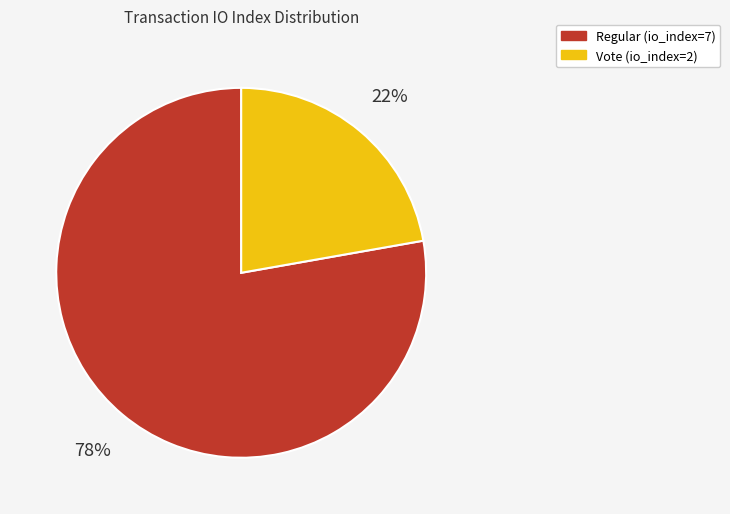

Rank the categories by value from highest to lowest.

Regular (io_index=7), Vote (io_index=2)